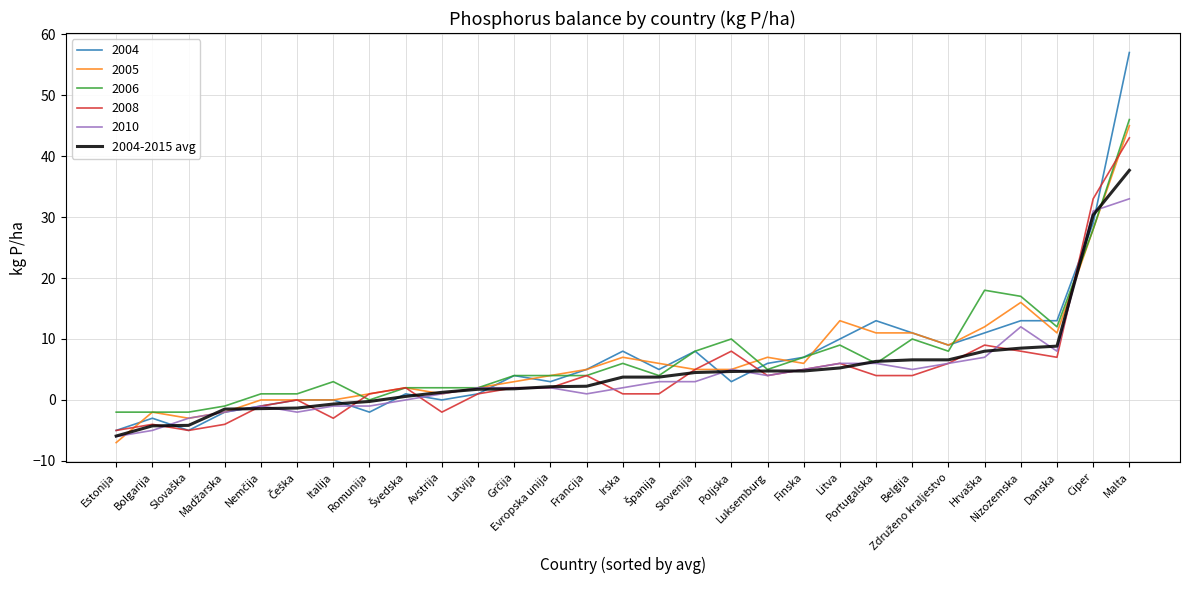

What is the minimum value for 2005?

-7.0